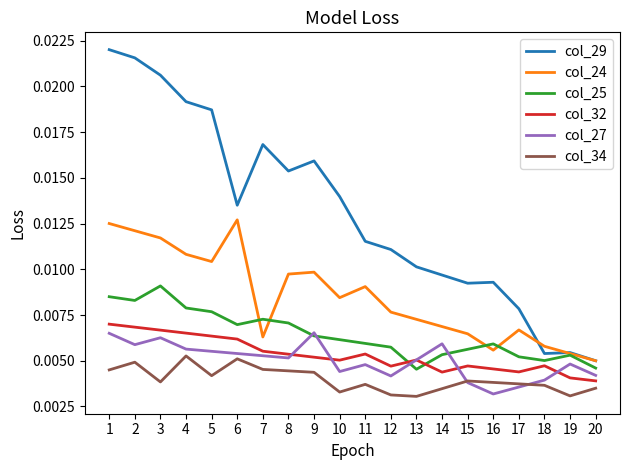

Is this an area chart (filled region under the line)?

No